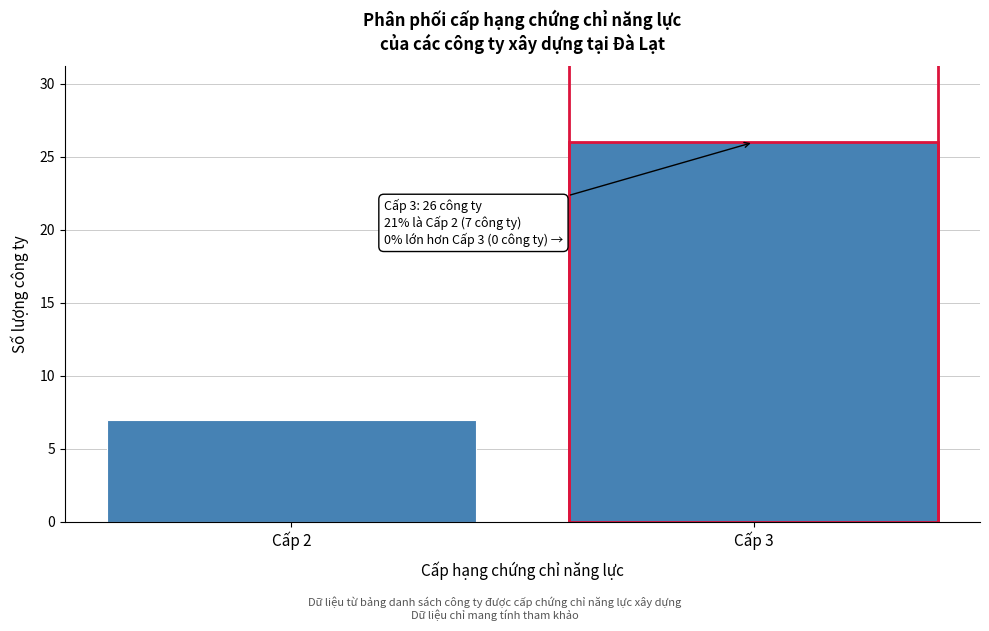

Reading left to right, what are all the values shown in this chart?

7	26